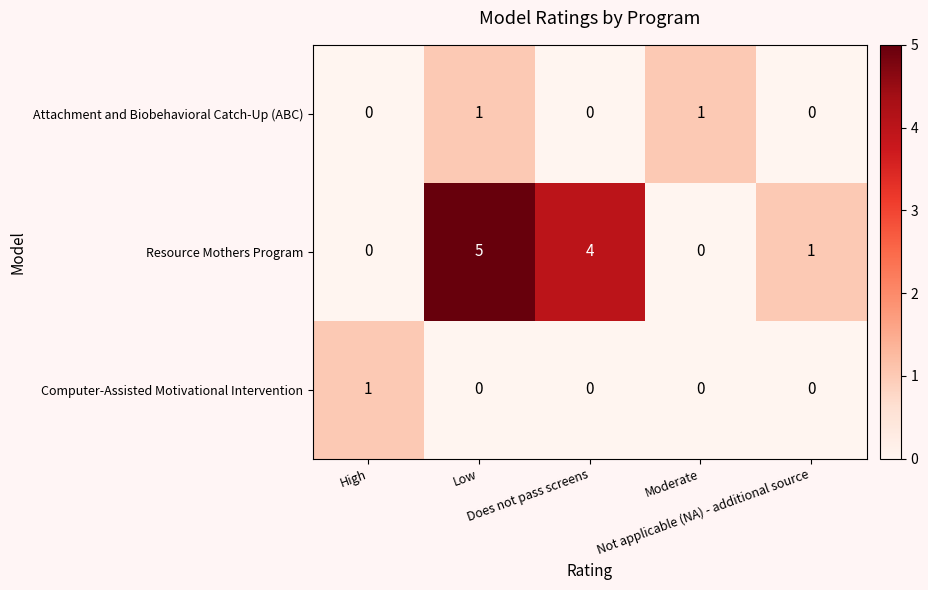

Which series has the largest total across all categories?

Resource Mothers Program